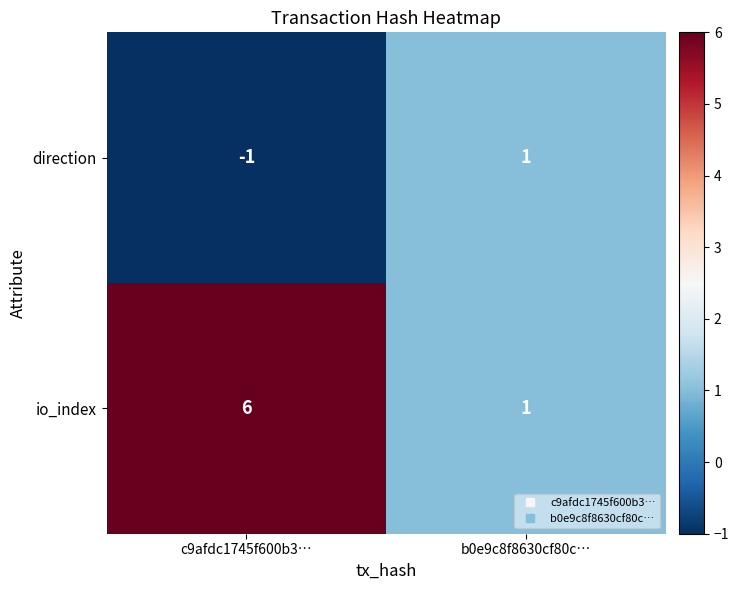

What is the difference between the io_index values at b0e9c8f8630cf80c… and c9afdc1745f600b3…?

5